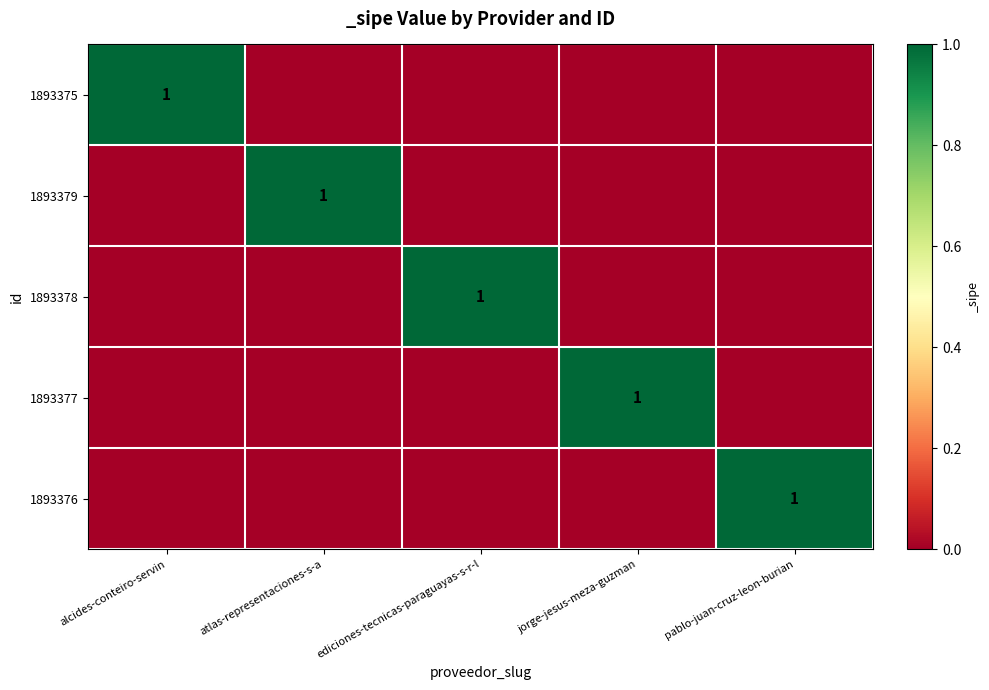

True or false: 1893379 has a value of 2 at atlas-representaciones-s-a.

False